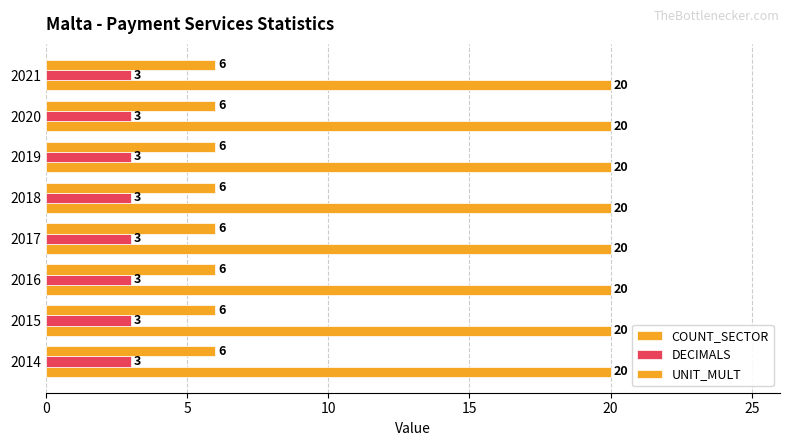

Count the number of categories in the chart.

8